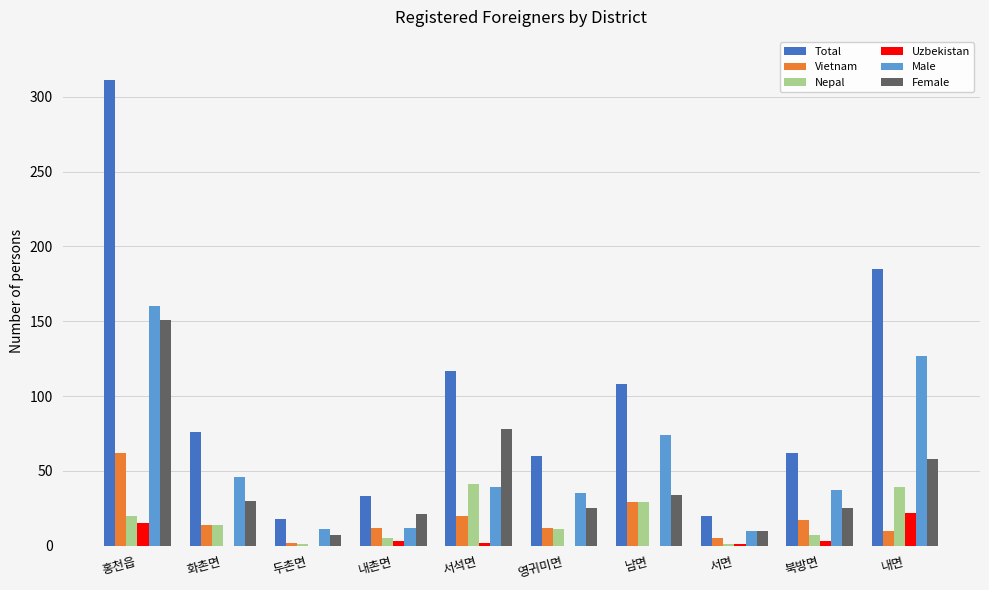

The Male series shows 12 at 내촌면. True or false?

True